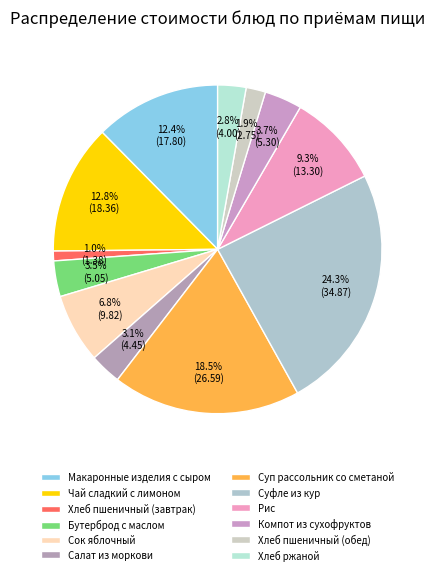

Is the sum of Суфле из кур and Хлеб пшеничный (обед) greater than half?

No